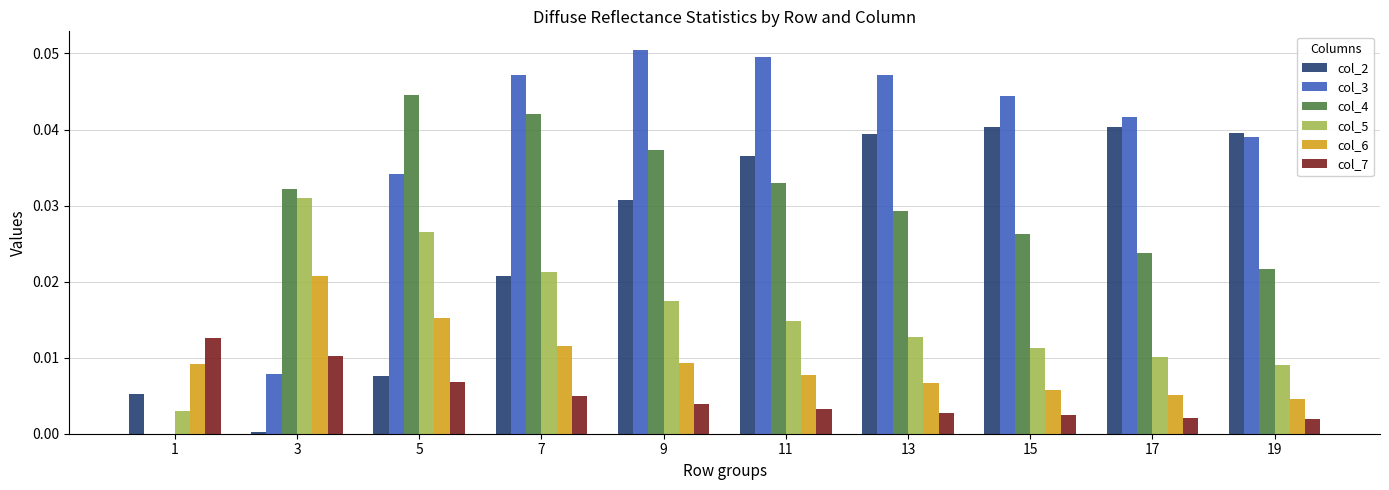

Which category has the highest value in the col_6 series?

3